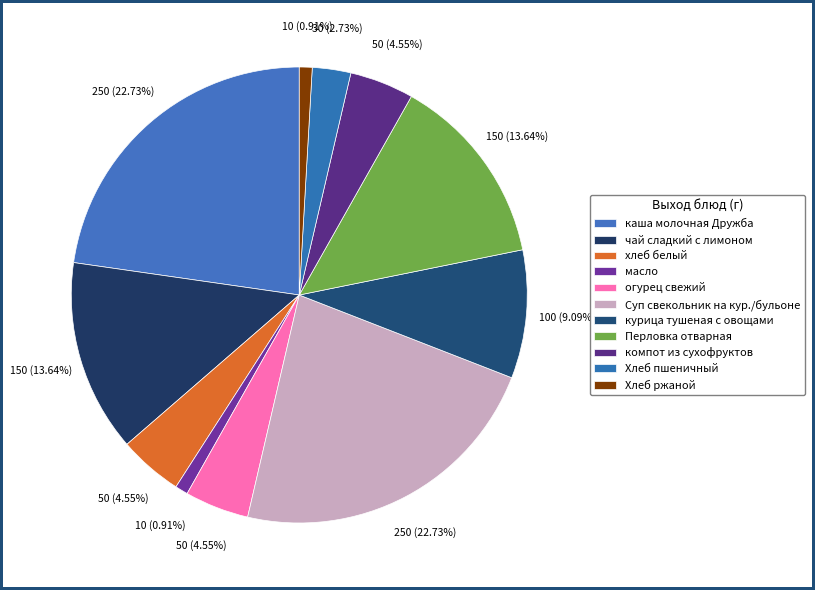

How many slices are in this pie chart?

11